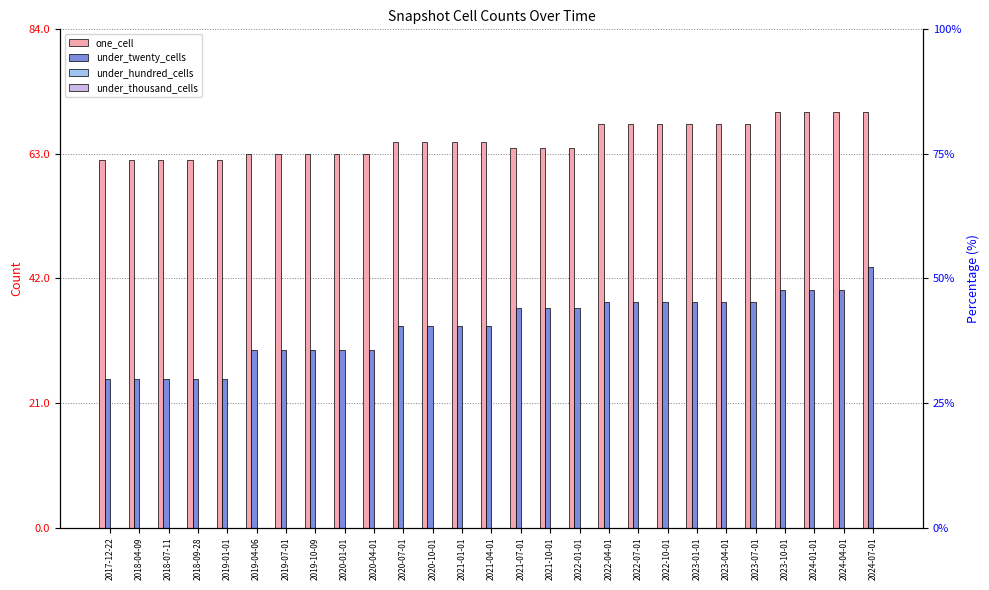

Reading left to right, transcribe all the data shown in this chart.

one_cell: 2017-12-22=62	2018-04-09=62	2018-07-11=62	2018-09-28=62	2019-01-01=62	2019-04-06=63	2019-07-01=63	2019-10-09=63	2020-01-01=63	2020-04-01=63	2020-07-01=65	2020-10-01=65	2021-01-01=65	2021-04-01=65	2021-07-01=64	2021-10-01=64	2022-01-01=64	2022-04-01=68	2022-07-01=68	2022-10-01=68	2023-01-01=68	2023-04-01=68	2023-07-01=68	2023-10-01=70	2024-01-01=70	2024-04-01=70	2024-07-01=70
under_twenty_cells: 2017-12-22=25	2018-04-09=25	2018-07-11=25	2018-09-28=25	2019-01-01=25	2019-04-06=30	2019-07-01=30	2019-10-09=30	2020-01-01=30	2020-04-01=30	2020-07-01=34	2020-10-01=34	2021-01-01=34	2021-04-01=34	2021-07-01=37	2021-10-01=37	2022-01-01=37	2022-04-01=38	2022-07-01=38	2022-10-01=38	2023-01-01=38	2023-04-01=38	2023-07-01=38	2023-10-01=40	2024-01-01=40	2024-04-01=40	2024-07-01=44
under_hundred_cells: 2017-12-22=0	2018-04-09=0	2018-07-11=0	2018-09-28=0	2019-01-01=0	2019-04-06=0	2019-07-01=0	2019-10-09=0	2020-01-01=0	2020-04-01=0	2020-07-01=0	2020-10-01=0	2021-01-01=0	2021-04-01=0	2021-07-01=0	2021-10-01=0	2022-01-01=0	2022-04-01=0	2022-07-01=0	2022-10-01=0	2023-01-01=0	2023-04-01=0	2023-07-01=0	2023-10-01=0	2024-01-01=0	2024-04-01=0	2024-07-01=0
under_thousand_cells: 2017-12-22=0	2018-04-09=0	2018-07-11=0	2018-09-28=0	2019-01-01=0	2019-04-06=0	2019-07-01=0	2019-10-09=0	2020-01-01=0	2020-04-01=0	2020-07-01=0	2020-10-01=0	2021-01-01=0	2021-04-01=0	2021-07-01=0	2021-10-01=0	2022-01-01=0	2022-04-01=0	2022-07-01=0	2022-10-01=0	2023-01-01=0	2023-04-01=0	2023-07-01=0	2023-10-01=0	2024-01-01=0	2024-04-01=0	2024-07-01=0